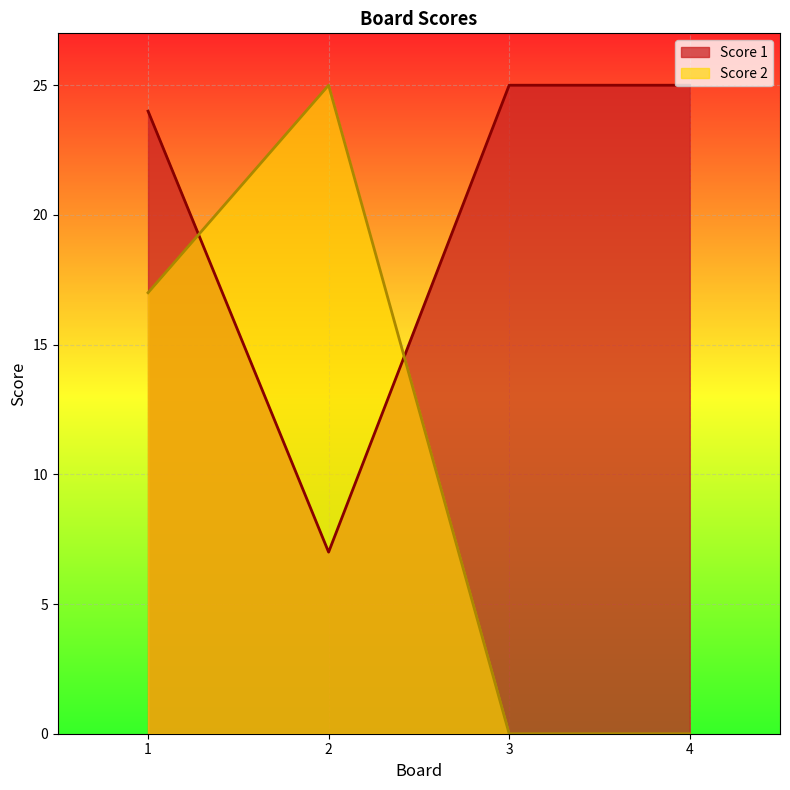

Which category has the lowest value in the Score 1 series?

2